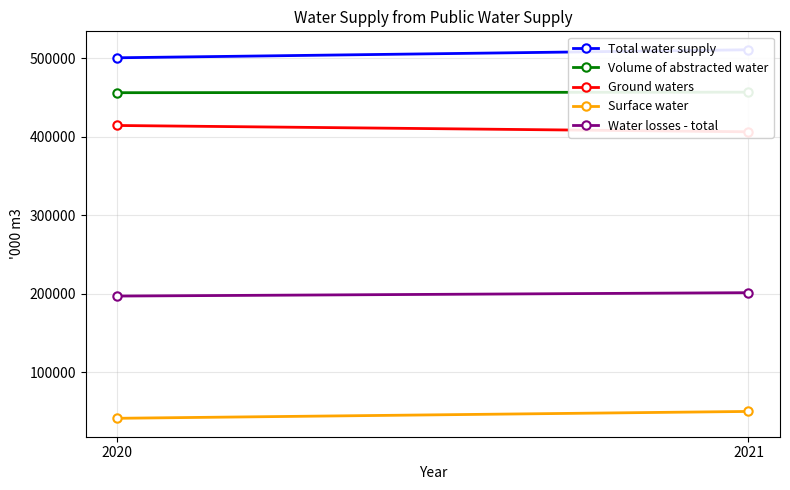

Reading right to left, extract all data points from this chart.

Total water supply: 510702	500489
Volume of abstracted water: 456741	456068
Ground waters: 406295	414350
Surface water: 50446	41718
Water losses - total: 201572	197273